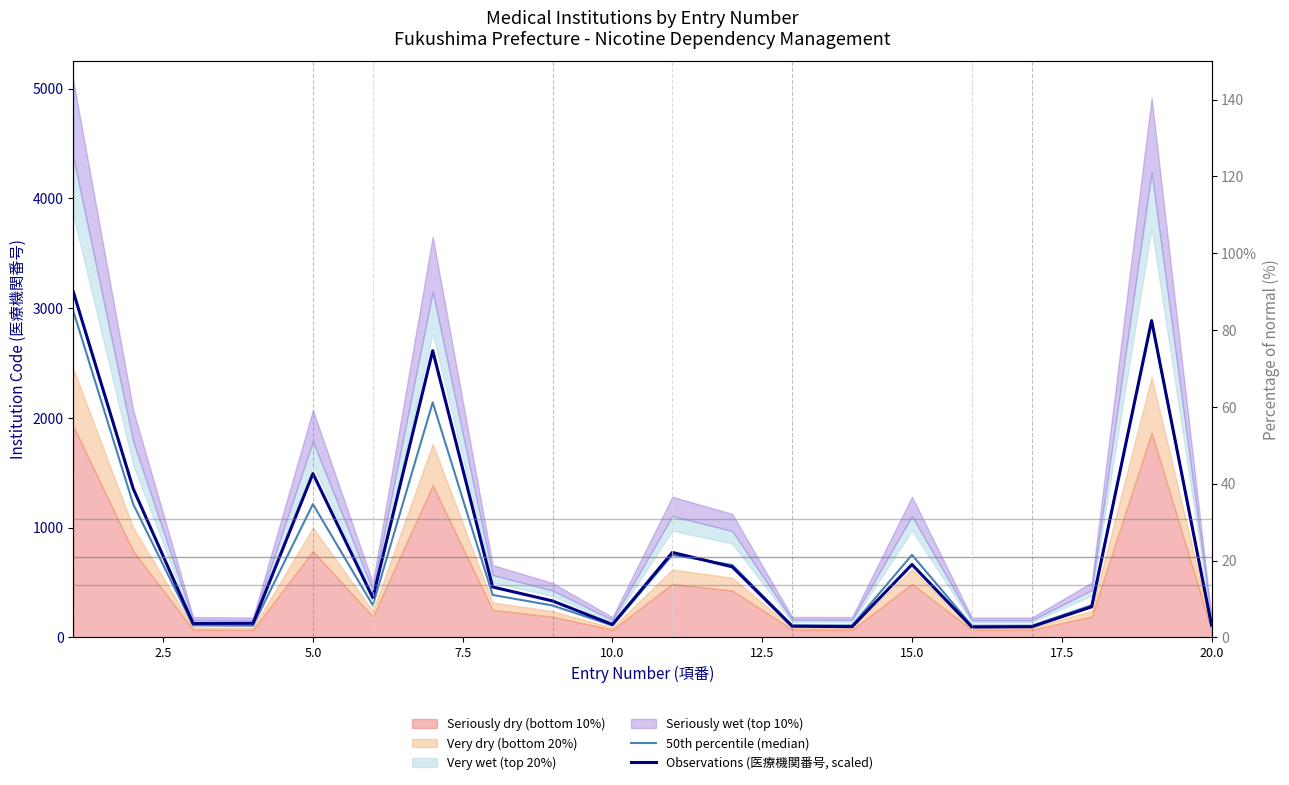

What is the greatest value displayed?

3150.0